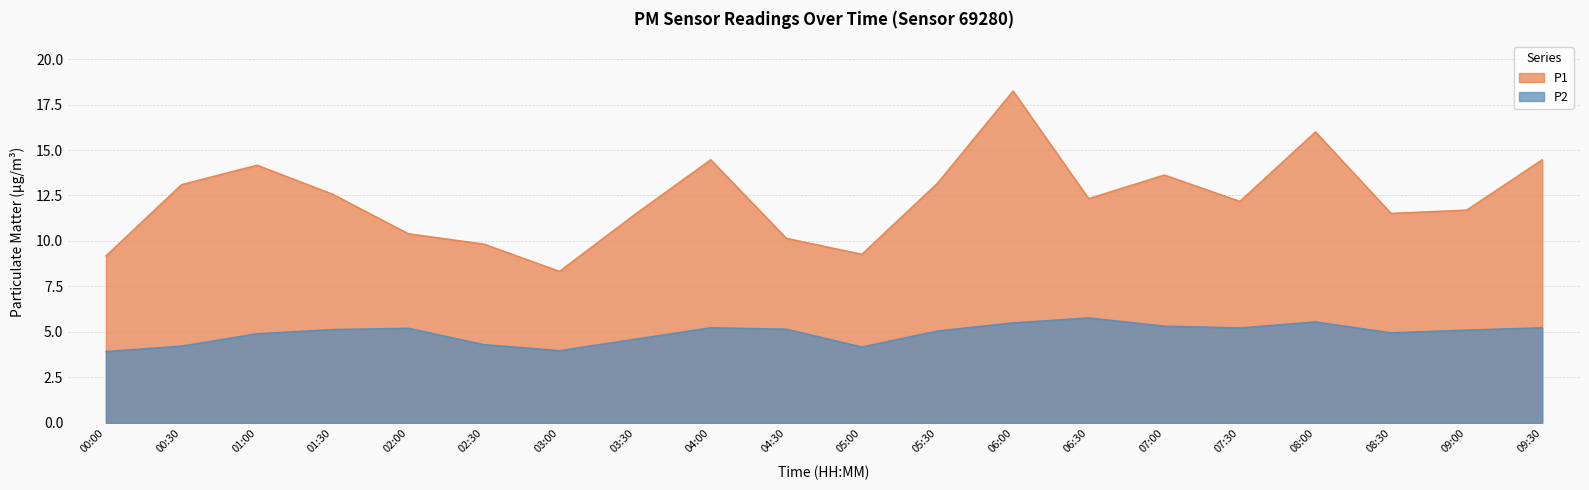

Where does the P1 series first go above 12?

00:30